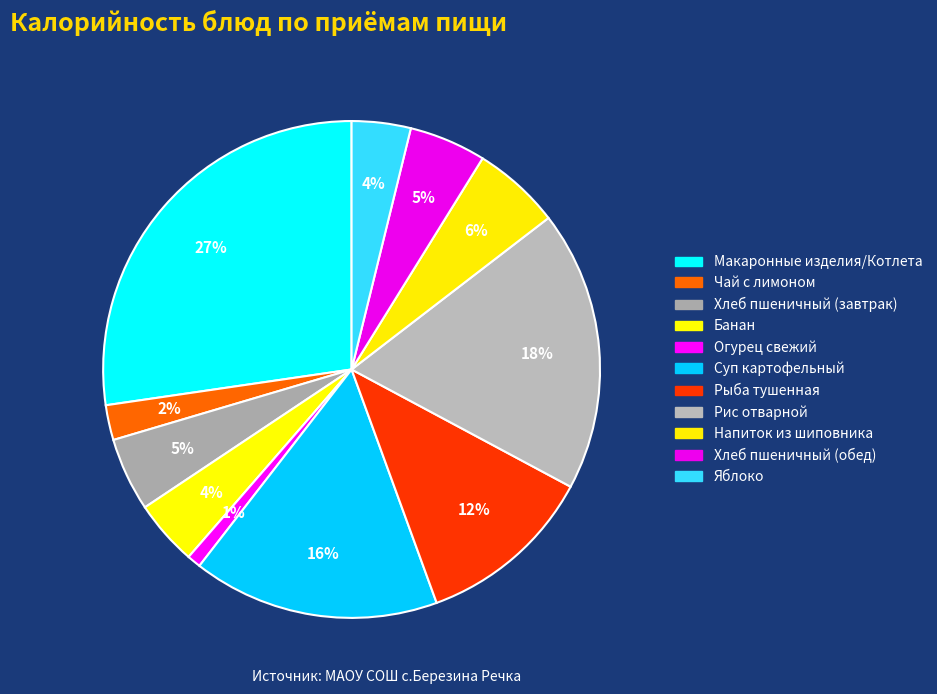

Which category has the smallest portion of the pie?

Огурец свежий